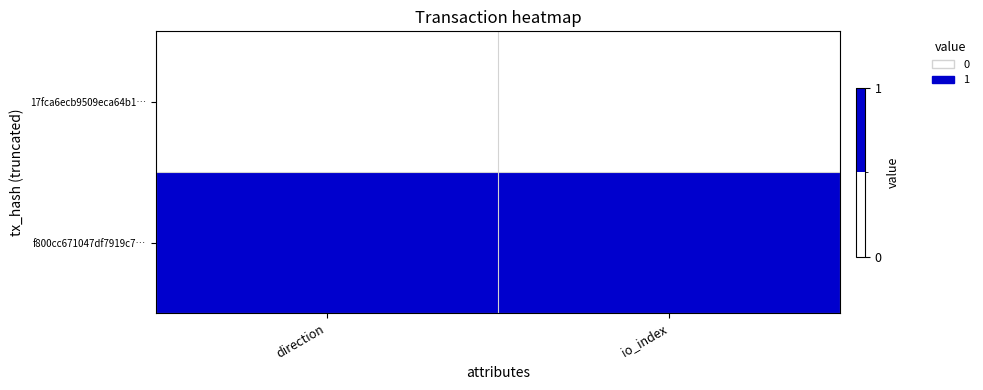

Which has a higher value, io_index or direction?

io_index